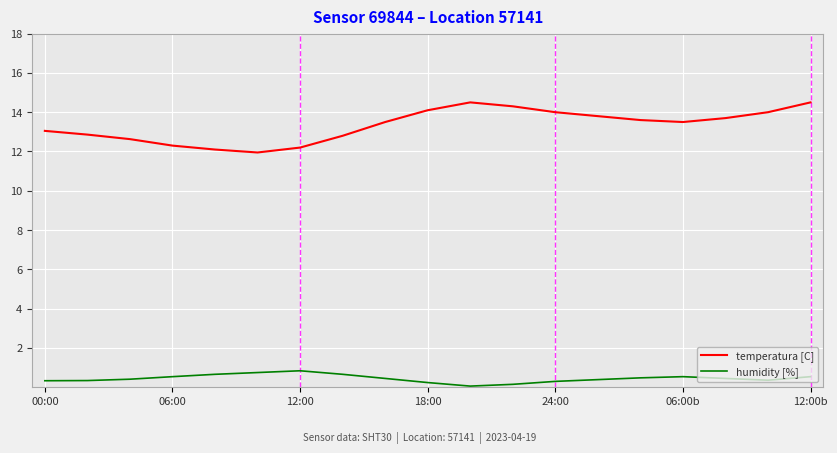

List the series in order of their peak value, lowest first.

humidity [%], temperatura [C]